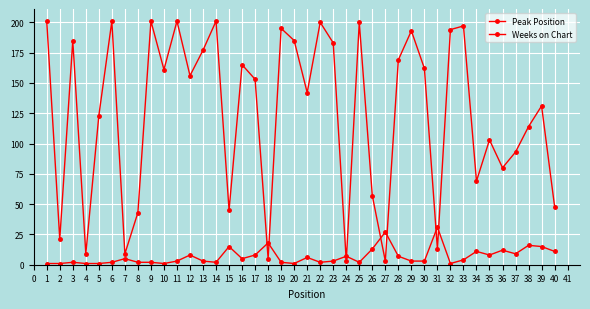

How many lines are shown in the chart?

2